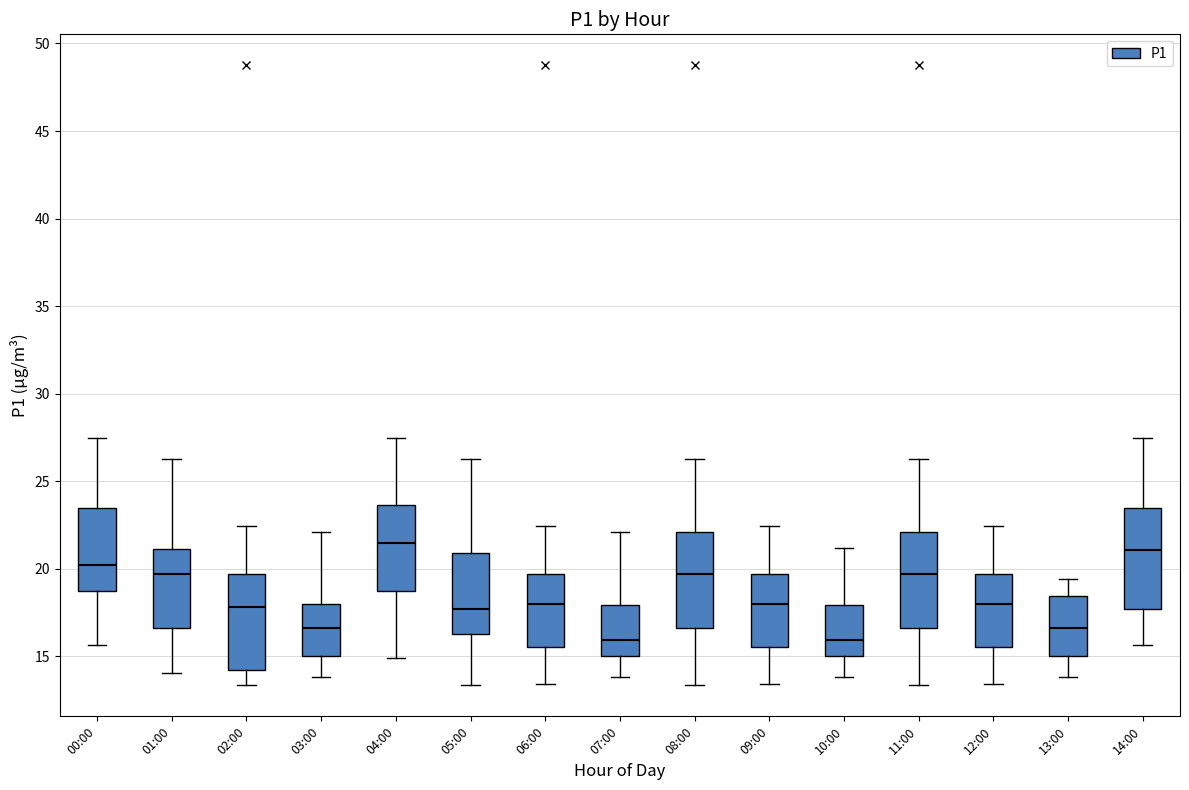

Reading left to right, transcribe this box plot: for each box, give where its median line is, the range the box spans, and where its two whiskers end, as read against the y-axis. The values are not printed on the chart, so give them approximately, as read against the axis.

00:00: median 20.0, box 19.0 to 23.5, whiskers 15.5 to 27.5
01:00: median 19.5, box 16.5 to 21.0, whiskers 14.0 to 26.5
02:00: median 18.0, box 14.0 to 19.5, whiskers 13.5 to 22.5
03:00: median 16.5, box 15.0 to 18.0, whiskers 14.0 to 22.0
04:00: median 21.5, box 19.0 to 23.5, whiskers 15.0 to 27.5
05:00: median 17.5, box 16.5 to 21.0, whiskers 13.5 to 26.5
06:00: median 18.0, box 15.5 to 19.5, whiskers 13.5 to 22.5
07:00: median 16.0, box 15.0 to 18.0, whiskers 14.0 to 22.0
08:00: median 19.5, box 16.5 to 22.0, whiskers 13.5 to 26.5
09:00: median 18.0, box 15.5 to 19.5, whiskers 13.5 to 22.5
10:00: median 16.0, box 15.0 to 18.0, whiskers 14.0 to 21.0
11:00: median 19.5, box 16.5 to 22.0, whiskers 13.5 to 26.5
12:00: median 18.0, box 15.5 to 19.5, whiskers 13.5 to 22.5
13:00: median 16.5, box 15.0 to 18.5, whiskers 14.0 to 19.5
14:00: median 21.0, box 17.5 to 23.5, whiskers 15.5 to 27.5